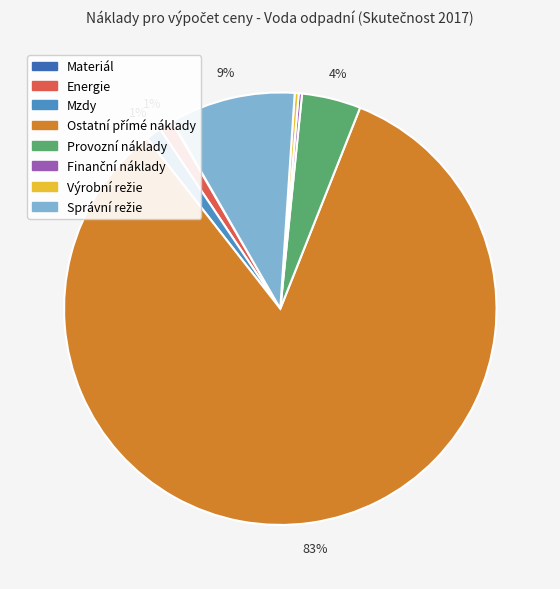

Does any single category account for the majority?

Yes